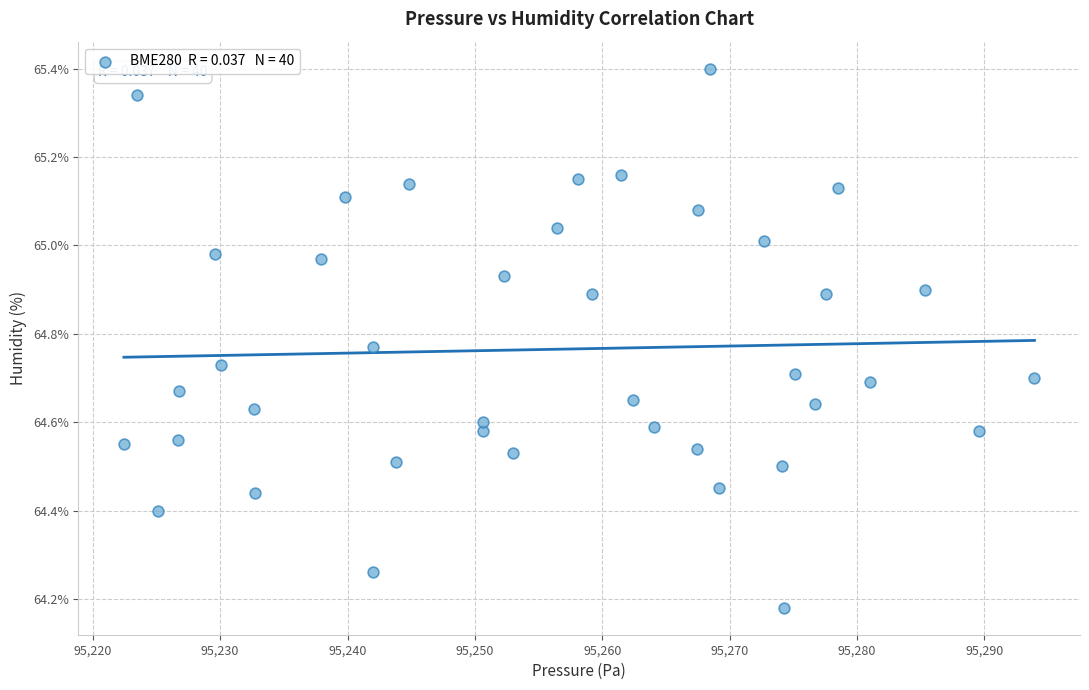

What is the range of Y values (max minus min)?

1.2